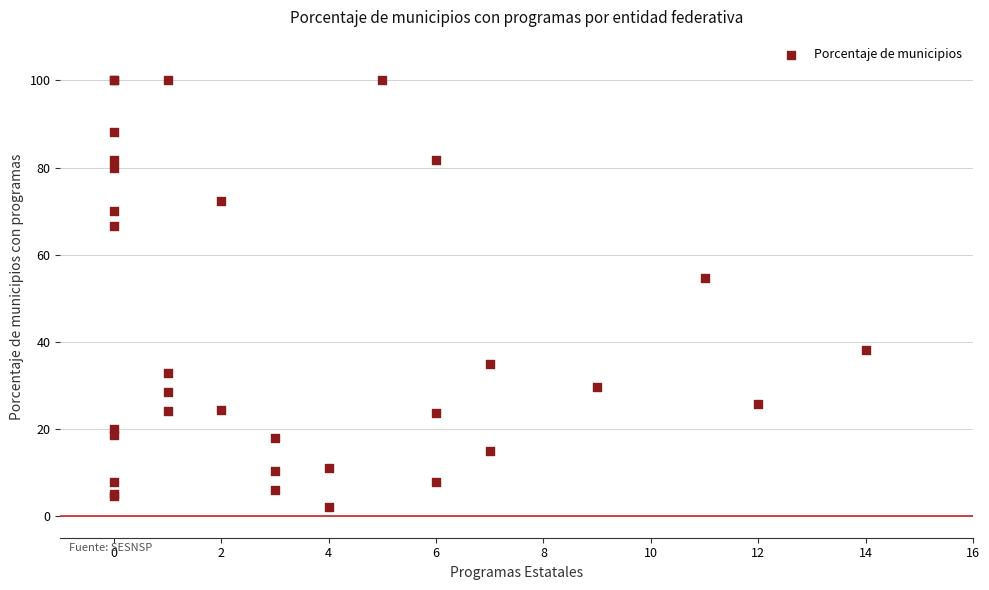

What Y value in the scatter plot is closest to 51?

54.5